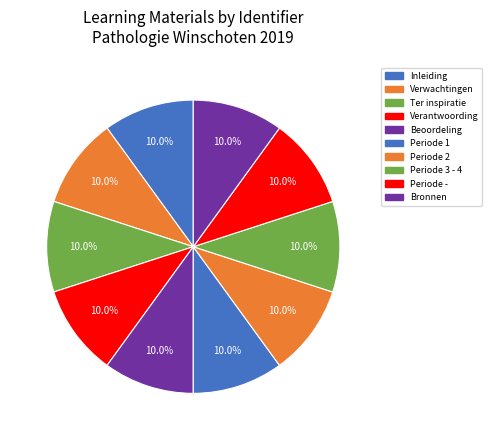

How many slices are in this pie chart?

10